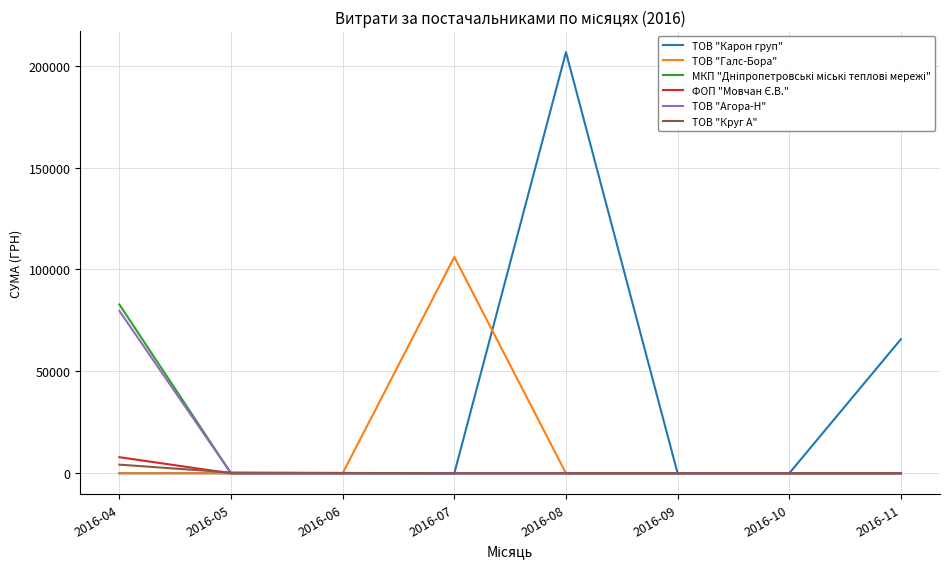

At which label is ТОВ "Карон груп" closest to 103315?

2016-11